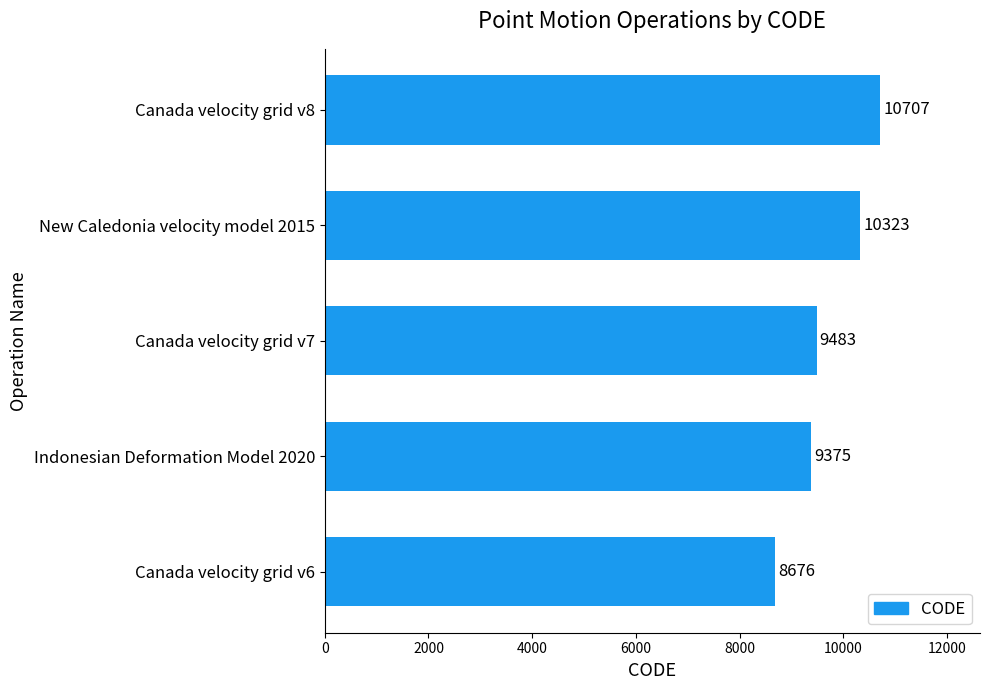

Is it true that the value at Canada velocity grid v8 is 18514?

False